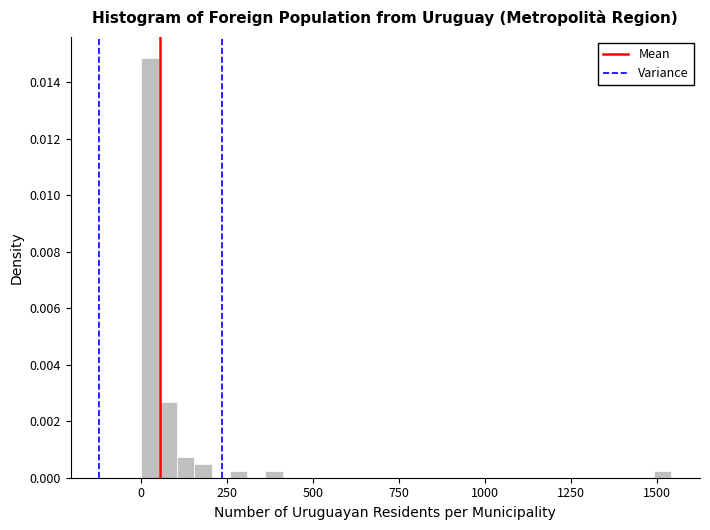

Around what value on the x-axis is the tallest bar? Give the approximate position of its centre, as read against the axis.

50